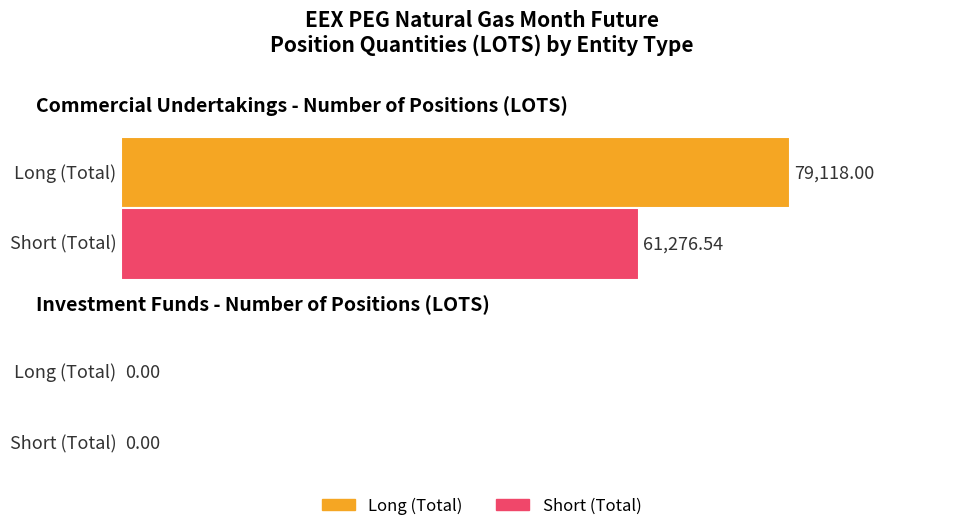

Rank the series at Commercial Undertakings from highest to lowest value.

Long, Short